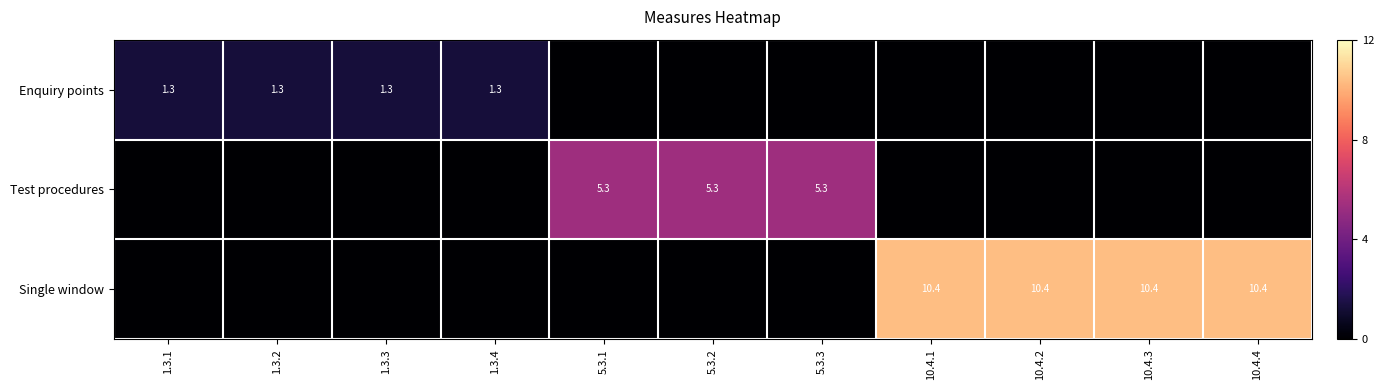

The Single window series shows 10.4 at 10.4.4. True or false?

True